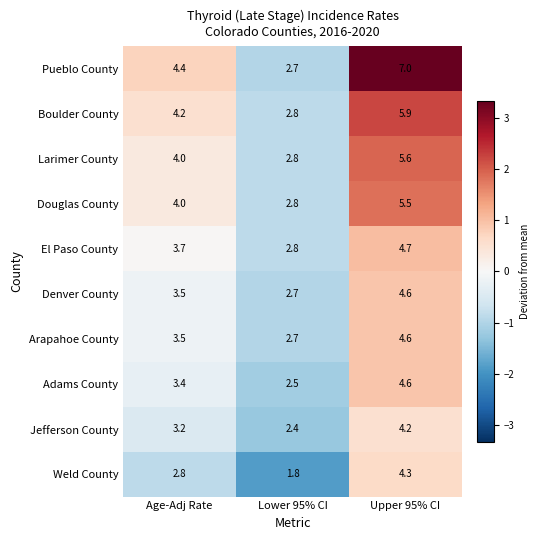

How many Pueblo County values are between 2 and 7?

3